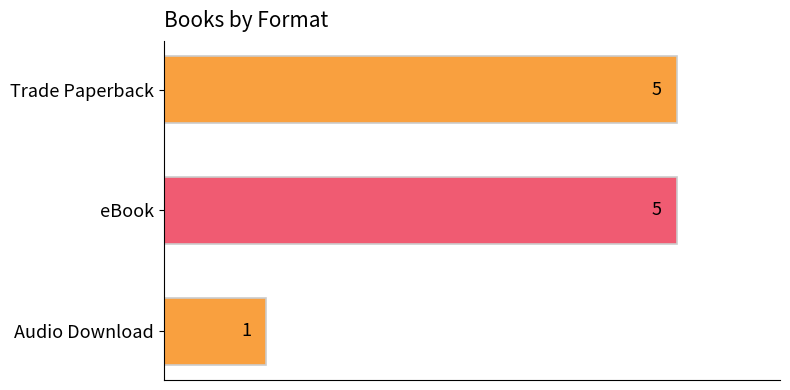

Which has a higher value, Audio Download or eBook?

eBook